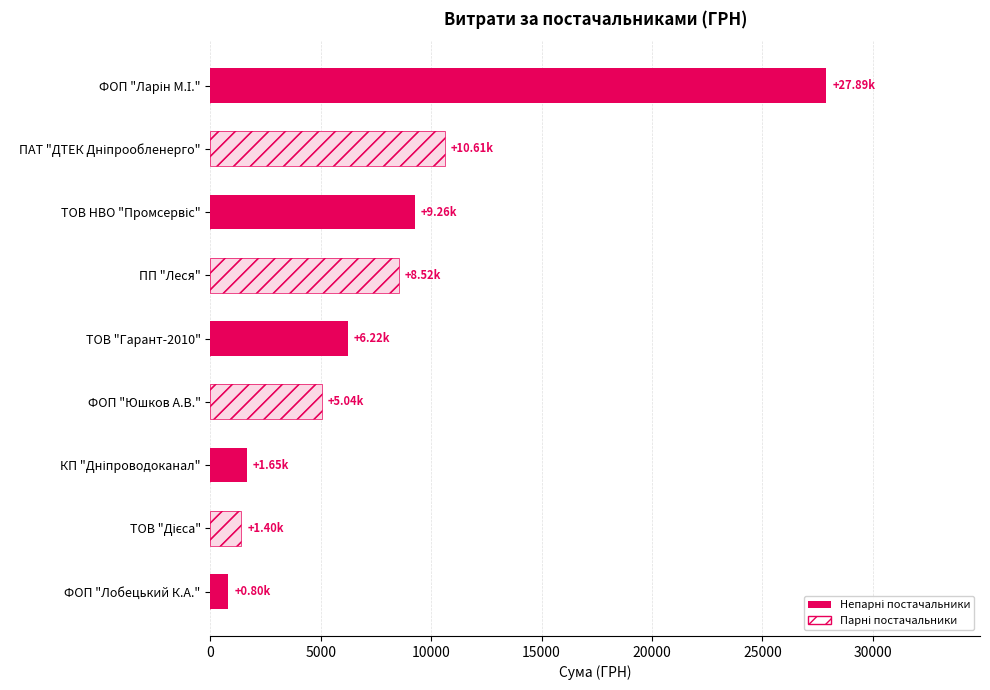

True or false: Основні постачальники has a value of 1171.2 at ФОП "Лобецький К.А.".

False